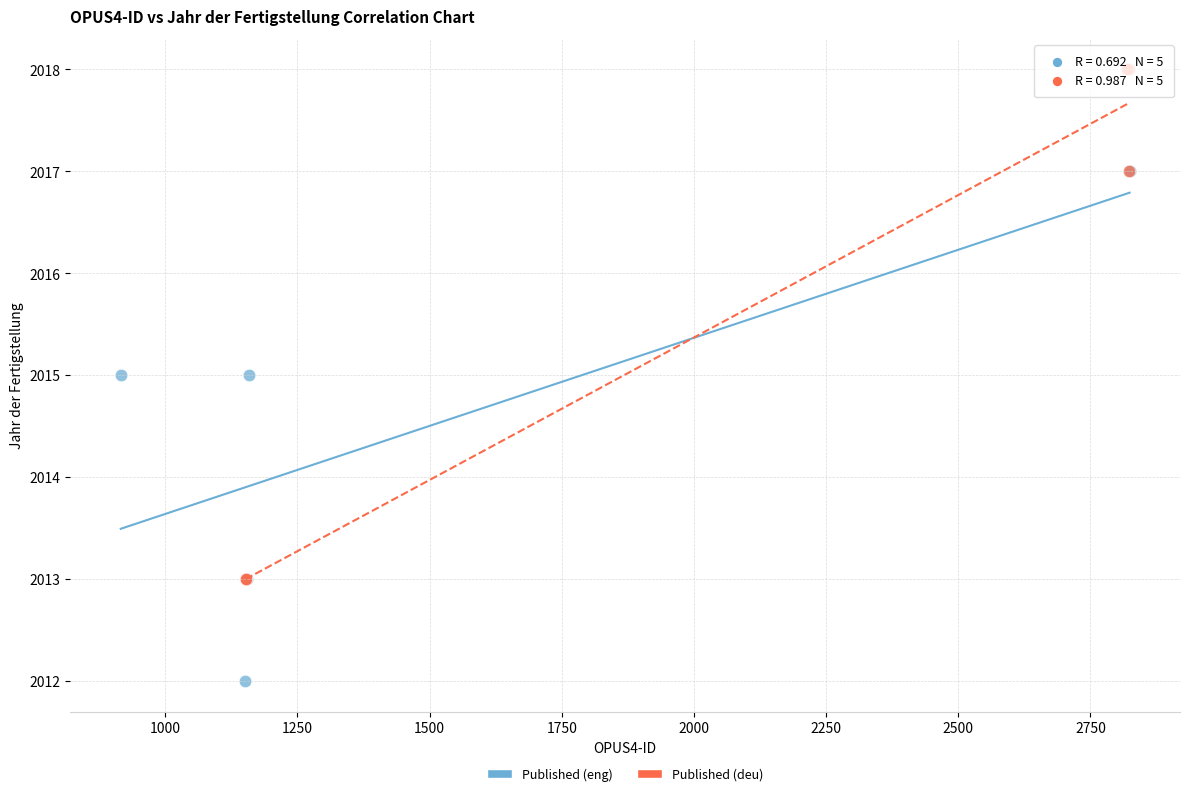

Which series contains the highest Y value?

Published (deu)